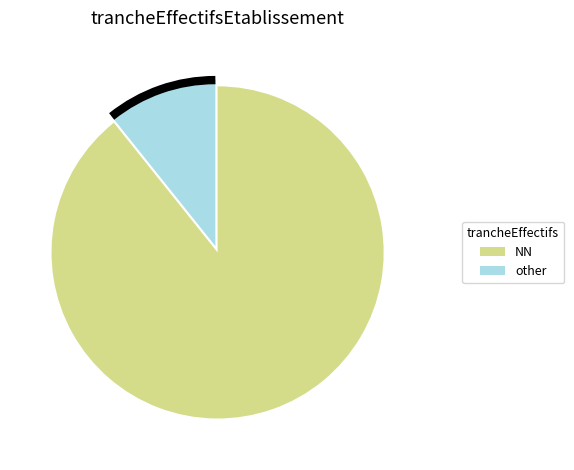

How many segments does this pie chart have?

2